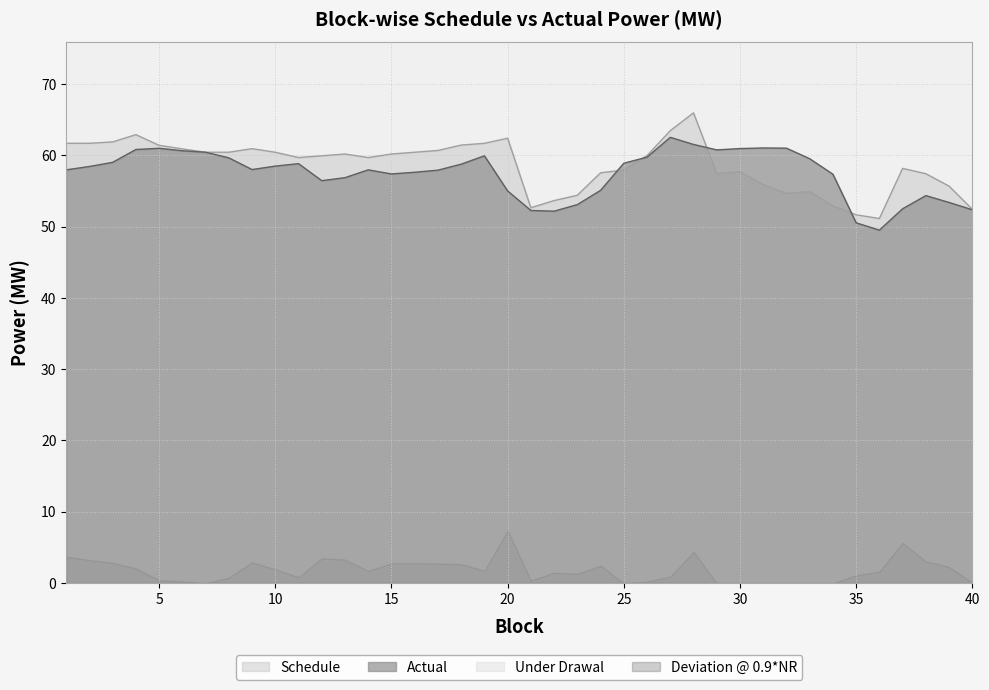

Between which two adjacent categories do Actual and Schedule first intersect?

24 and 25